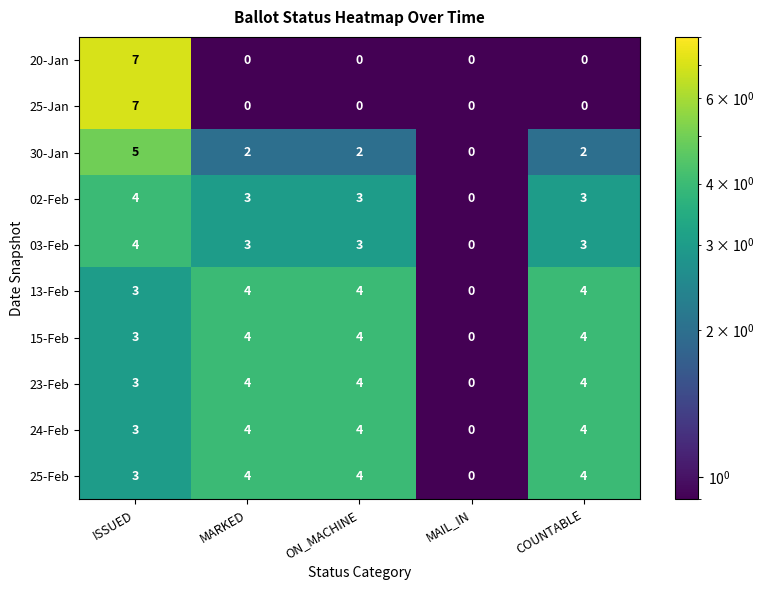

At which category does the chart reach its peak across all series?

ISSUED